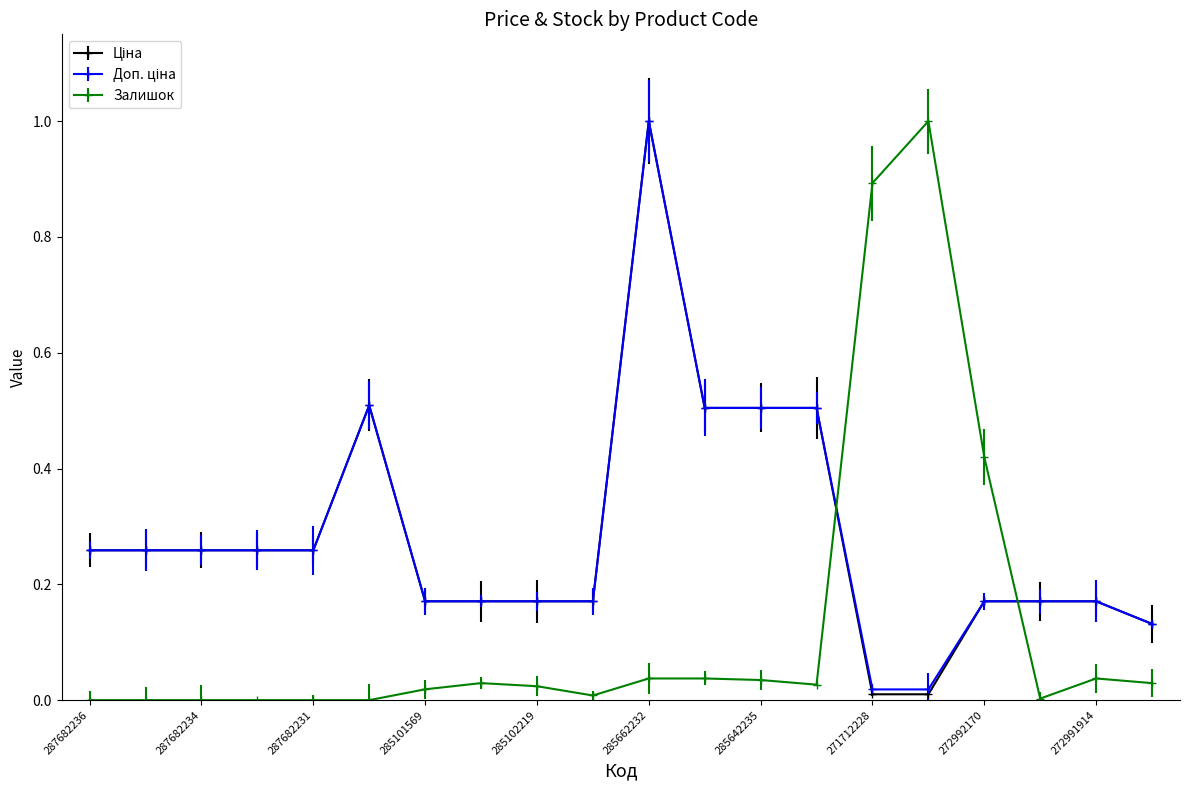

At which label is Доп. ціна closest to 0?

271712228